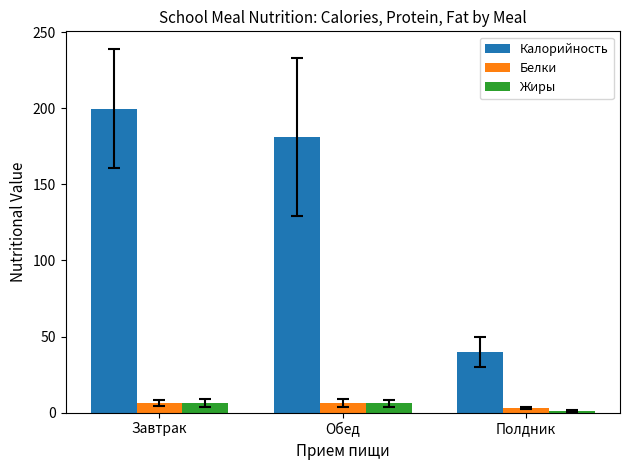

Which series has the largest total across all categories?

Калорийность